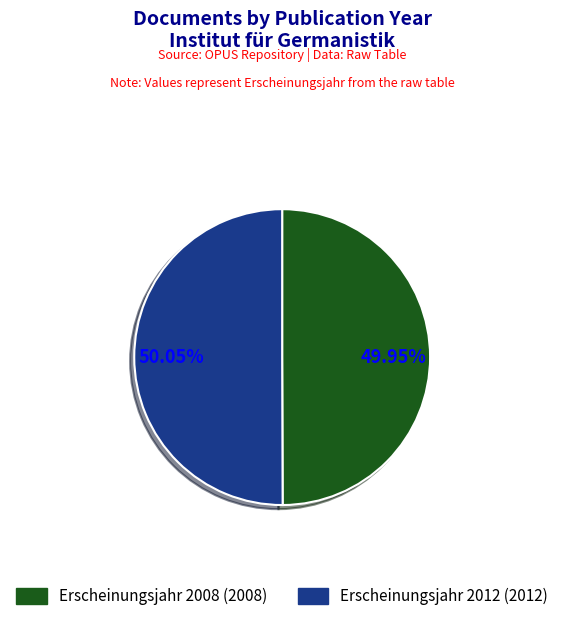

Count the number of slices in the pie.

2